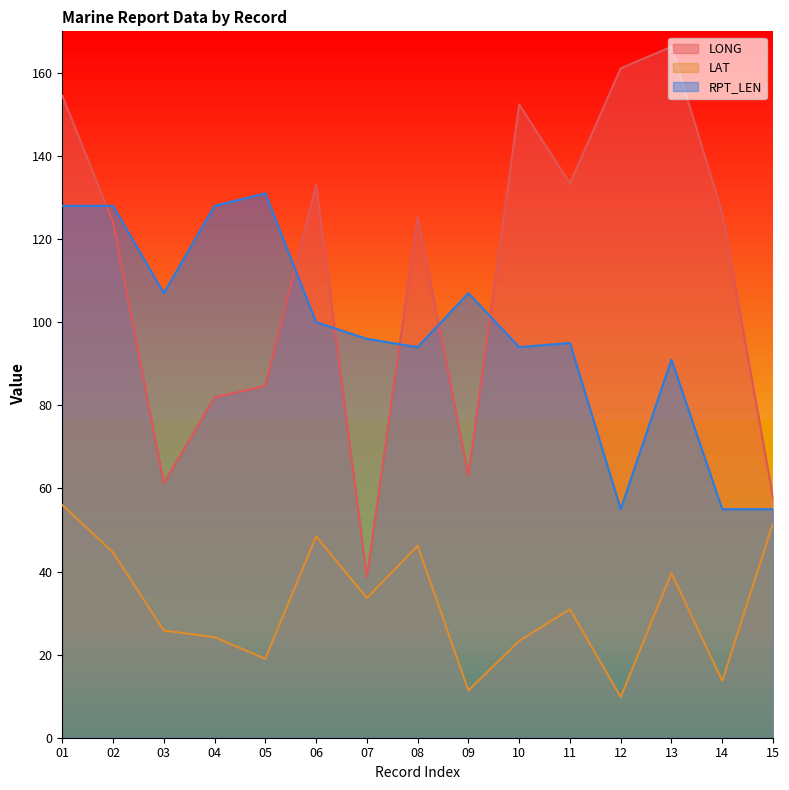

What is the difference between the maximum and minimum values in the RPT_LEN series?

76.0